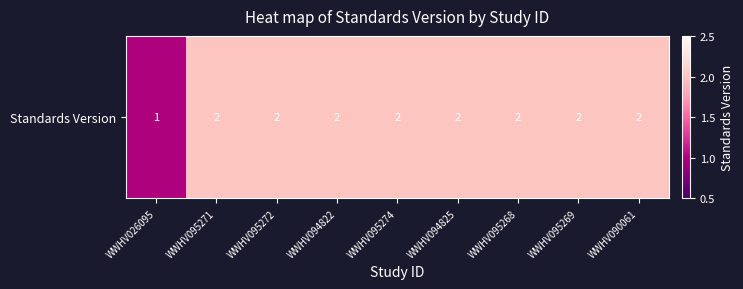

What is the average value?

2